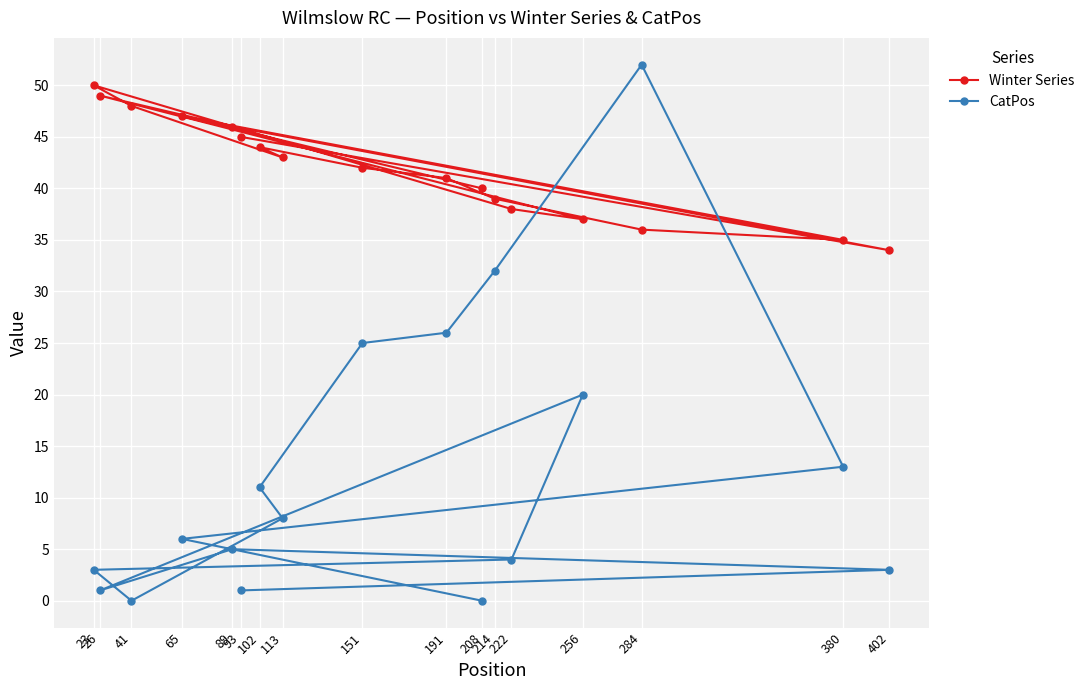

How many intersections are there between CatPos and Winter Series?

2